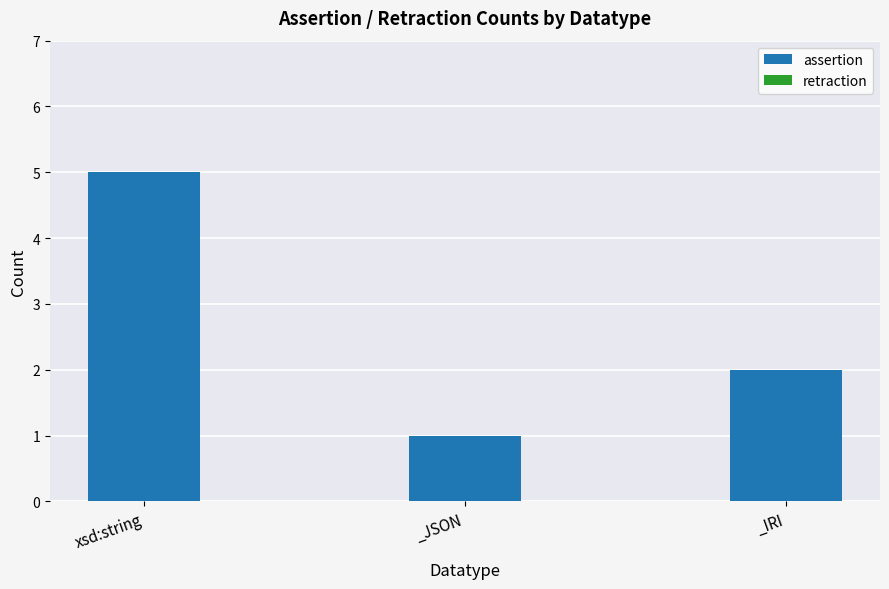

Reading right to left, extract all data points from this chart.

_IRI=2	_JSON=1	xsd:string=5